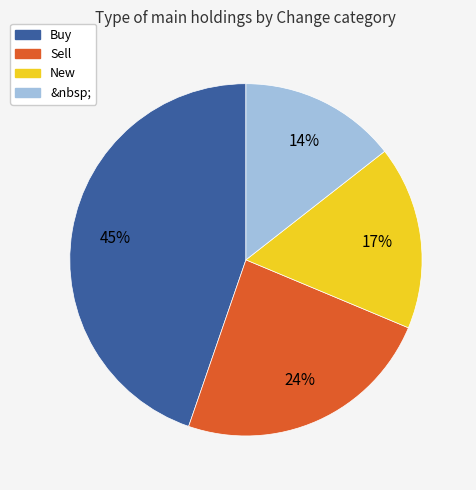

To the nearest percent, what is the average slice percentage?

25%